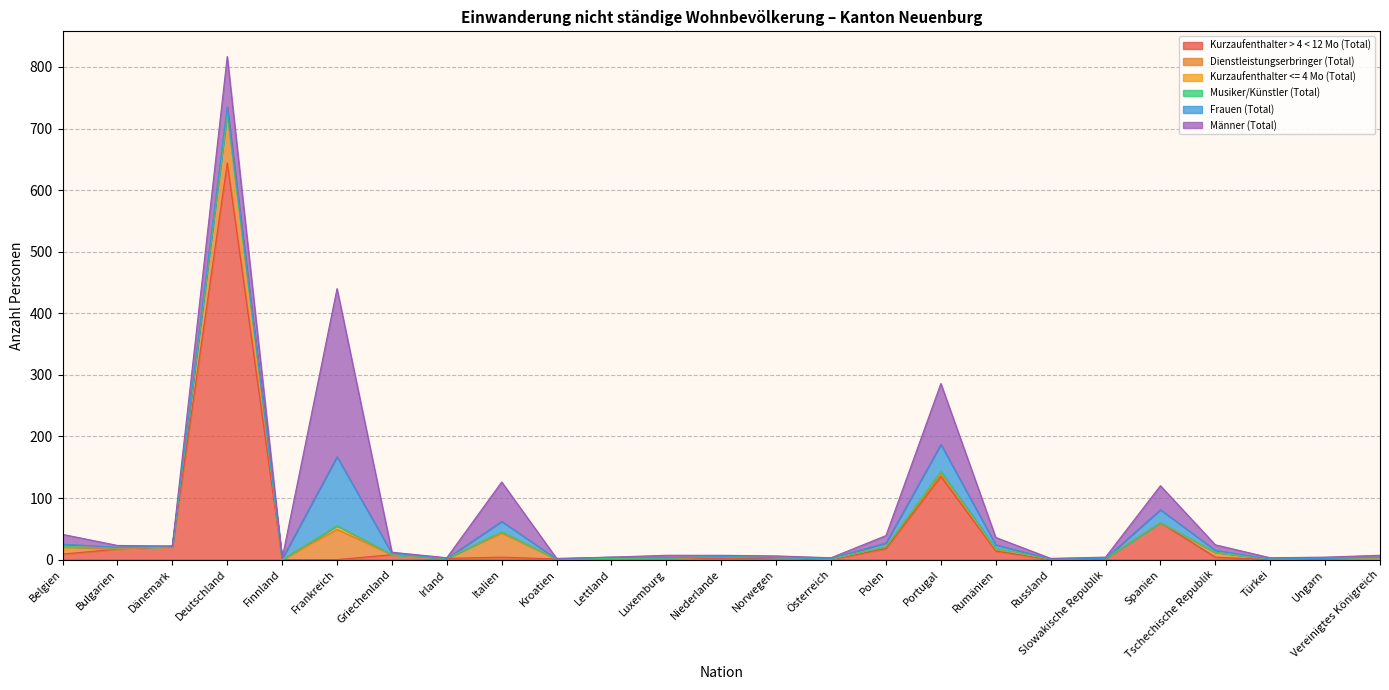

Reading left to right, list all the values displayed in this chart.

Kurzaufenthalter > 4 < 12 Mo (Total): Belgien=9	Bulgarien=17	Dänemark=21	Deutschland=644	Finnland=0	Frankreich=0	Griechenland=8	Irland=2	Italien=4	Kroatien=1	Lettland=2	Luxemburg=1	Niederlande=2	Norwegen=3	Österreich=0	Polen=18	Portugal=135	Rumänien=14	Russland=0	Slowakische Republik=2	Spanien=60	Tschechische Republik=4	Türkei=0	Ungarn=2	Vereinigtes Königreich=2
Dienstleistungserbringer (Total): Belgien=11	Bulgarien=0	Dänemark=0	Deutschland=82	Finnland=0	Frankreich=49	Griechenland=0	Irland=0	Italien=39	Kroatien=0	Lettland=0	Luxemburg=0	Niederlande=2	Norwegen=0	Österreich=1	Polen=3	Portugal=4	Rumänien=3	Russland=1	Slowakische Republik=0	Spanien=0	Tschechische Republik=8	Türkei=1	Ungarn=0	Vereinigtes Königreich=0
Kurzaufenthalter <= 4 Mo (Total): Belgien=1	Bulgarien=2	Dänemark=0	Deutschland=0	Finnland=0	Frankreich=6	Griechenland=0	Irland=0	Italien=2	Kroatien=0	Lettland=0	Luxemburg=1	Niederlande=1	Norwegen=0	Österreich=0	Polen=0	Portugal=4	Rumänien=0	Russland=0	Slowakische Republik=0	Spanien=0	Tschechische Republik=0	Türkei=0	Ungarn=0	Vereinigtes Königreich=1
Musiker/Künstler (Total): Belgien=0	Bulgarien=0	Dänemark=0	Deutschland=0	Finnland=0	Frankreich=0	Griechenland=0	Irland=0	Italien=0	Kroatien=0	Lettland=0	Luxemburg=0	Niederlande=0	Norwegen=0	Österreich=0	Polen=0	Portugal=0	Rumänien=1	Russland=0	Slowakische Republik=0	Spanien=0	Tschechische Republik=0	Türkei=0	Ungarn=0	Vereinigtes Königreich=0
Frauen (Total): Belgien=4	Bulgarien=1	Dänemark=1	Deutschland=9	Finnland=1	Frankreich=112	Griechenland=2	Irland=0	Italien=17	Kroatien=0	Lettland=2	Luxemburg=1	Niederlande=0	Norwegen=0	Österreich=1	Polen=6	Portugal=44	Rumänien=6	Russland=0	Slowakische Republik=0	Spanien=21	Tschechische Republik=3	Türkei=0	Ungarn=0	Vereinigtes Königreich=1
Männer (Total): Belgien=16	Bulgarien=3	Dänemark=0	Deutschland=82	Finnland=1	Frankreich=273	Griechenland=2	Irland=1	Italien=64	Kroatien=1	Lettland=0	Luxemburg=4	Niederlande=2	Norwegen=3	Österreich=1	Polen=12	Portugal=99	Rumänien=12	Russland=1	Slowakische Republik=2	Spanien=39	Tschechische Republik=9	Türkei=2	Ungarn=2	Vereinigtes Königreich=3